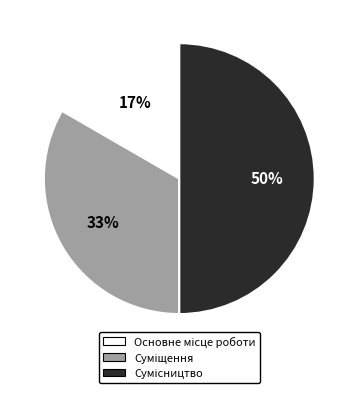

Count the number of slices in the pie.

3